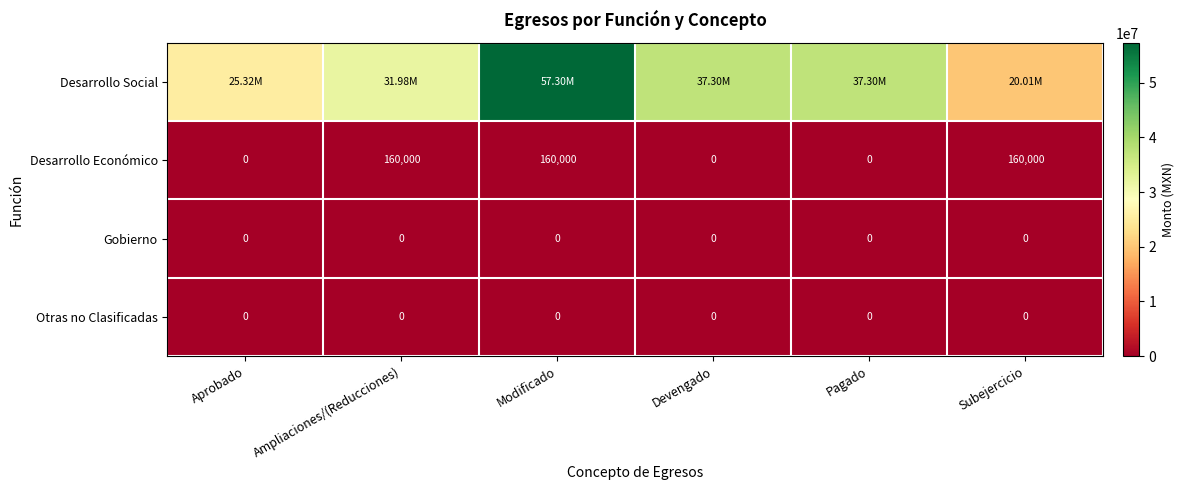

How many data points in Desarrollo Económico are less than 160000?

3